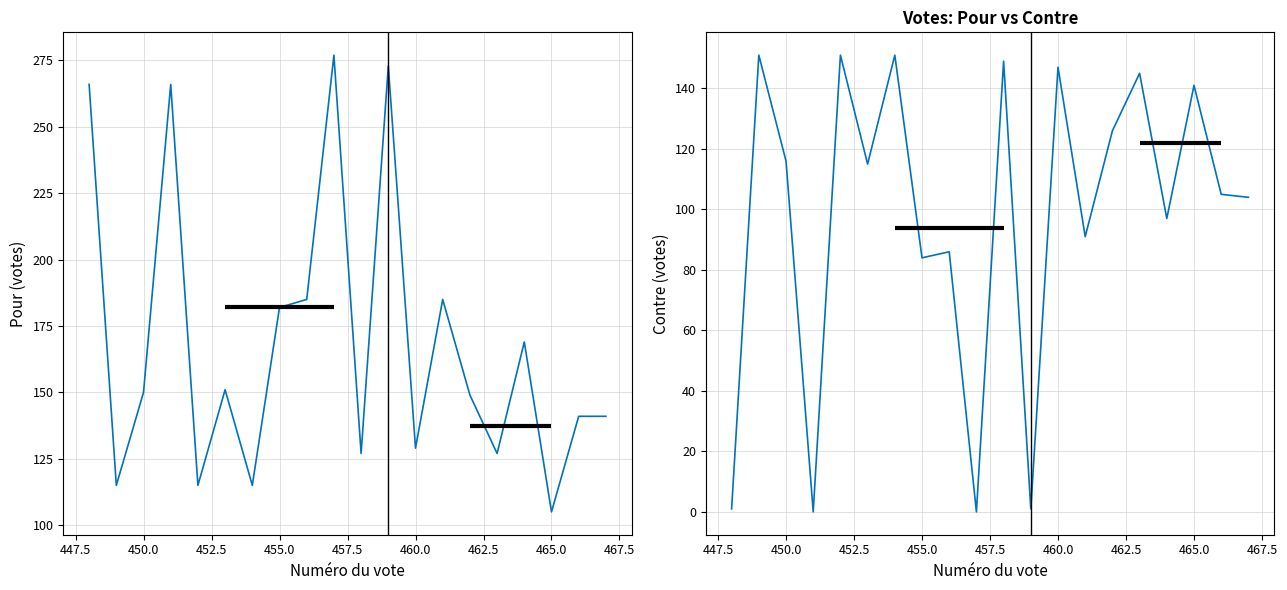

How many lines are shown in the chart?

2